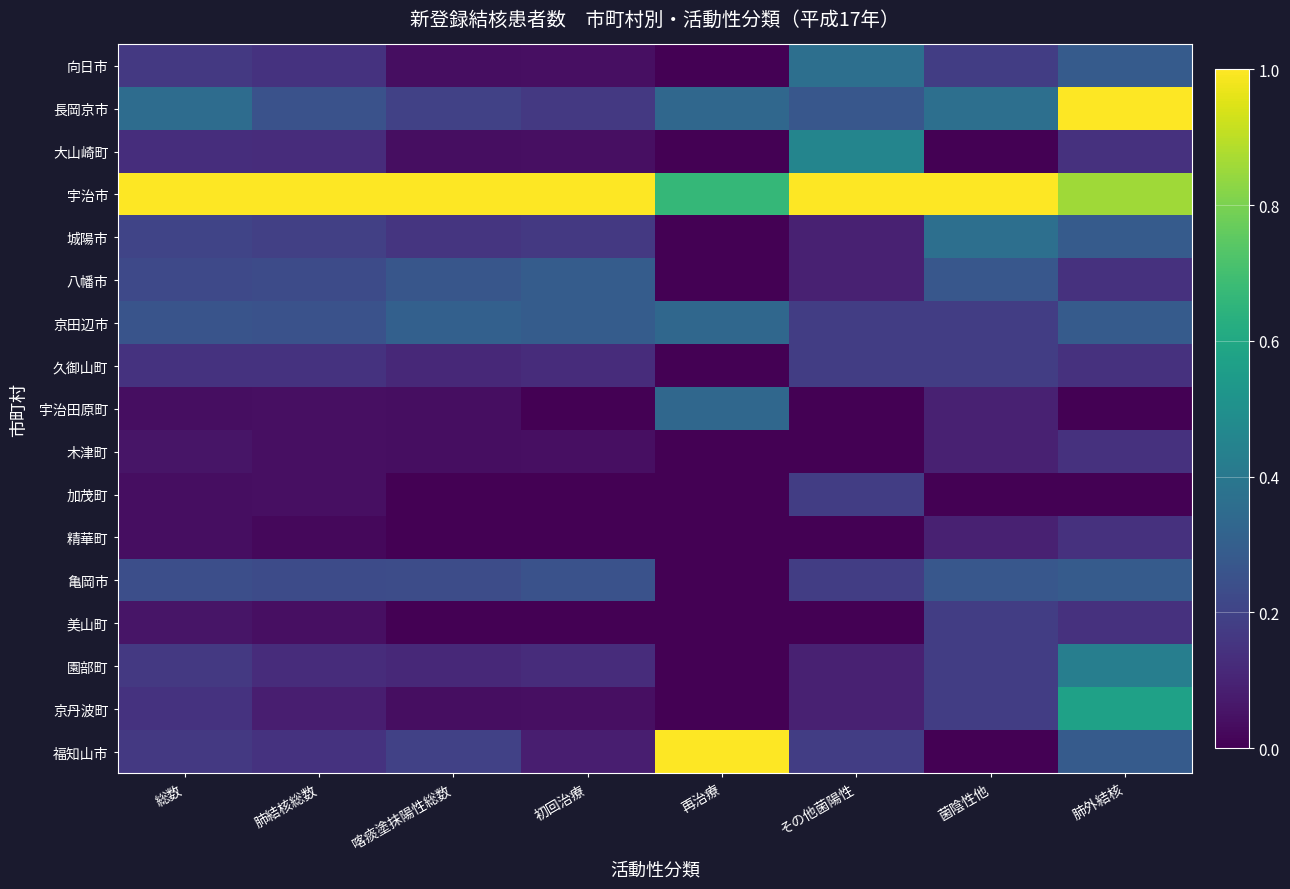

Rank the series at 初回治療 from highest to lowest value.

宇治市, 八幡市, 京田辺市, 亀岡市, 長岡京市, 城陽市, 久御山町, 園部町, 福知山市, 向日市, 大山崎町, 木津町, 京丹波町, 宇治田原町, 加茂町, 精華町, 美山町